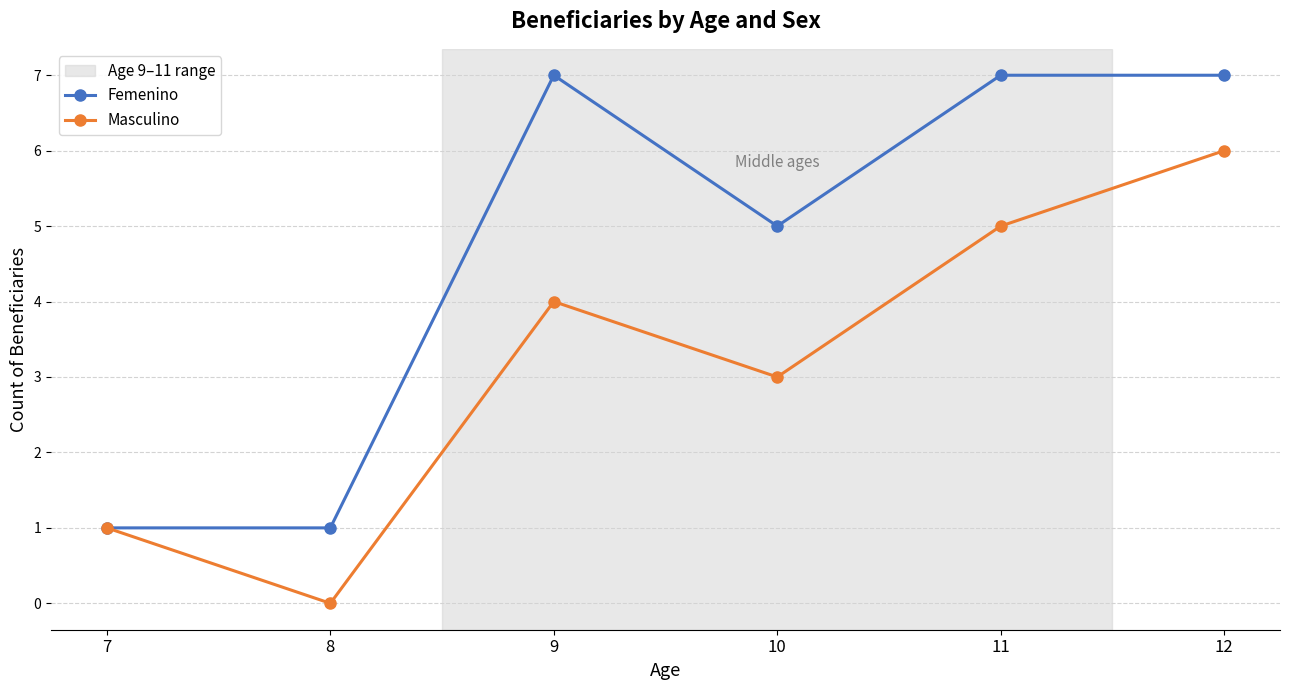

How many lines are shown in the chart?

2